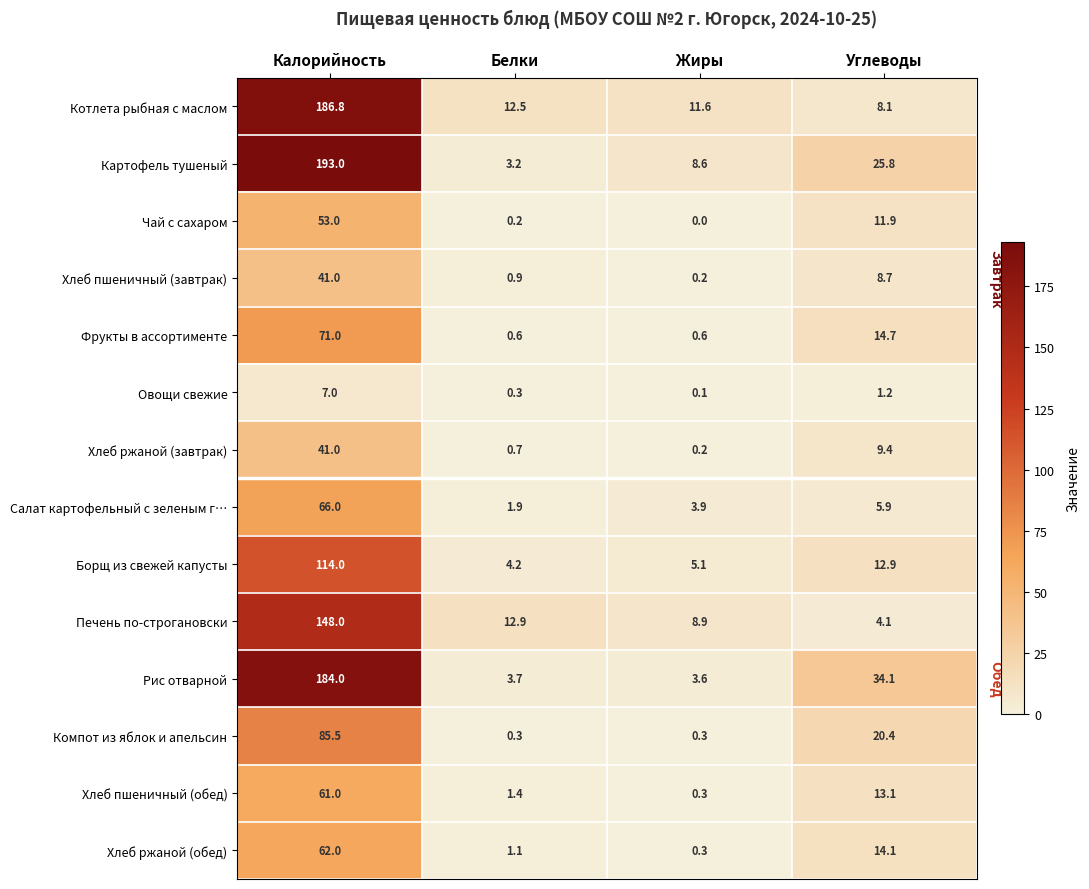

How many data points in Картофель тушеный are above 25?

2